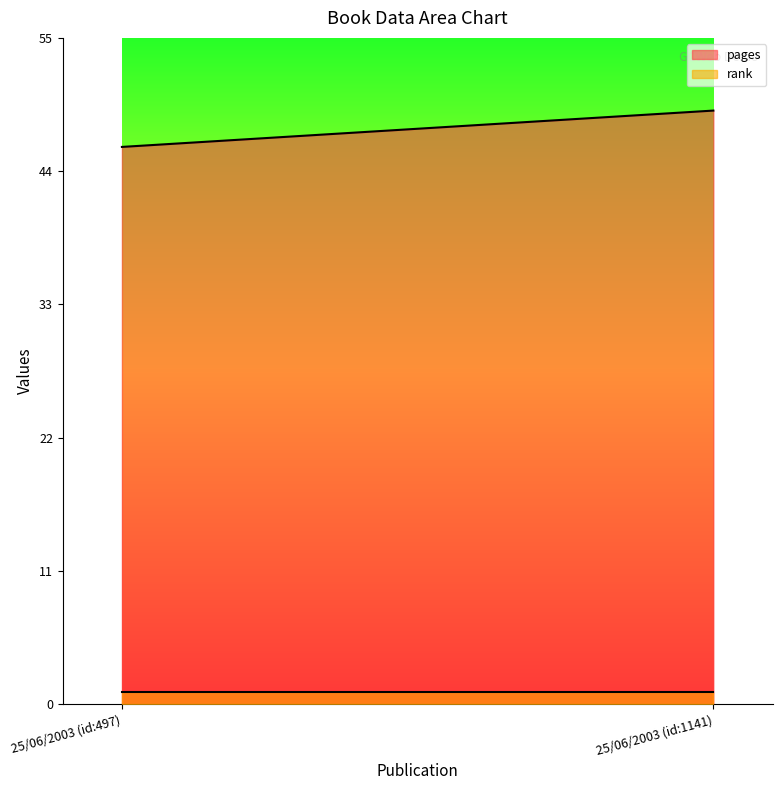

How many series are shown in this chart?

2